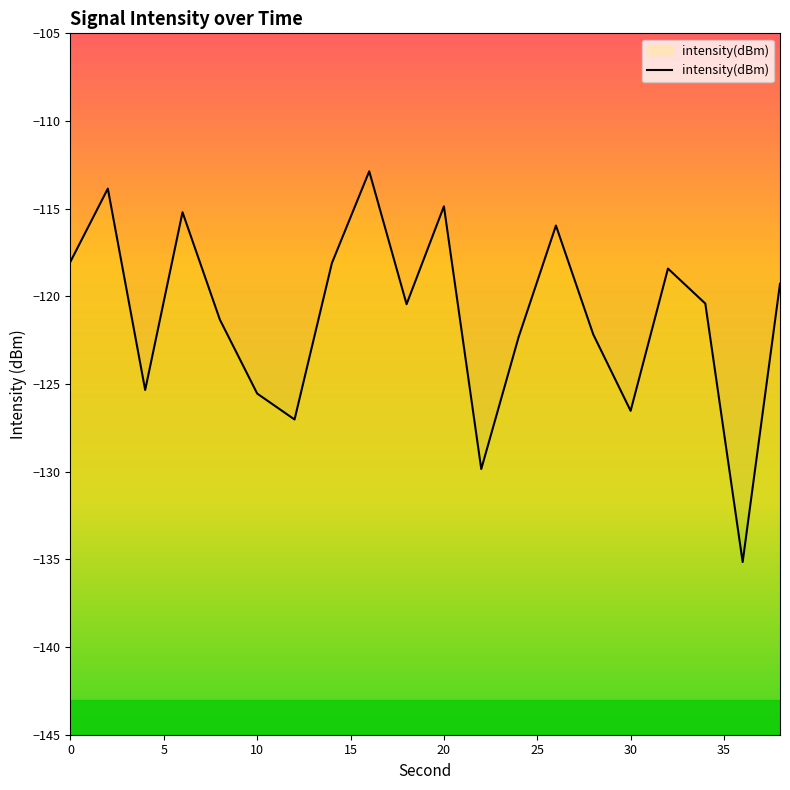

Which category has the lowest value across all series?

36